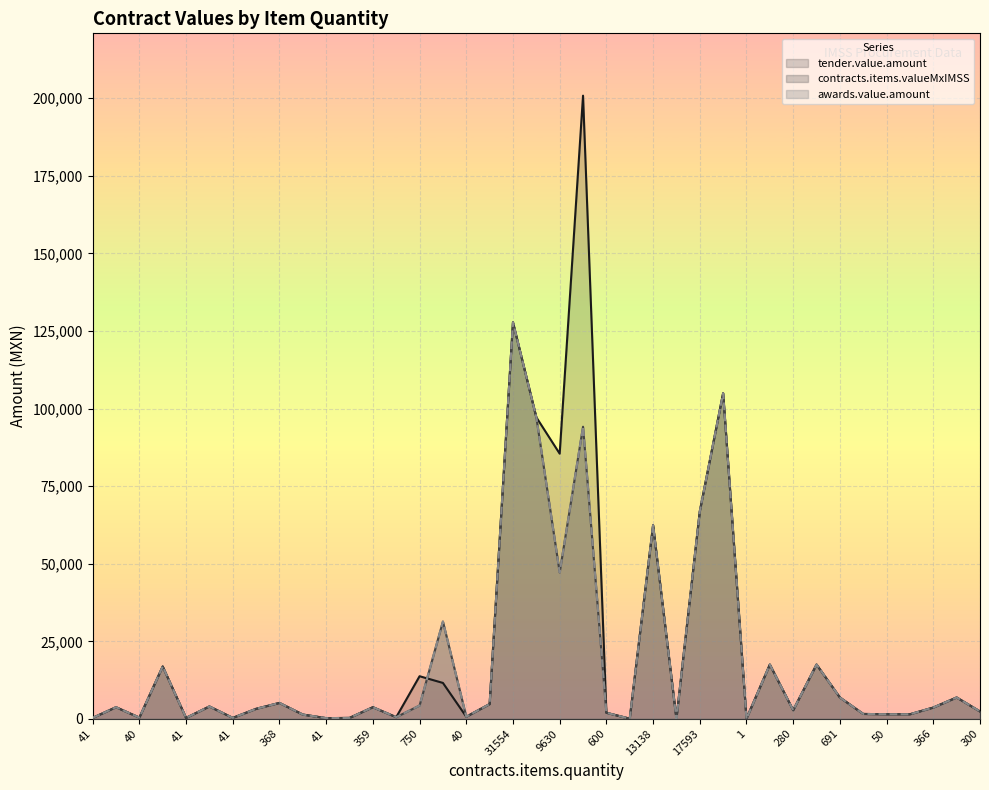

How many categories are shown in the chart?

39